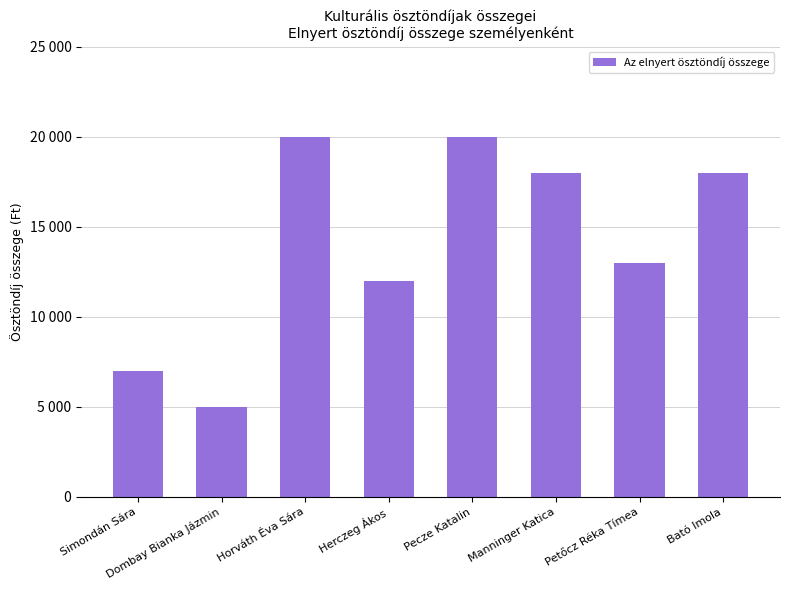

What is the minimum value shown in the chart?

5000